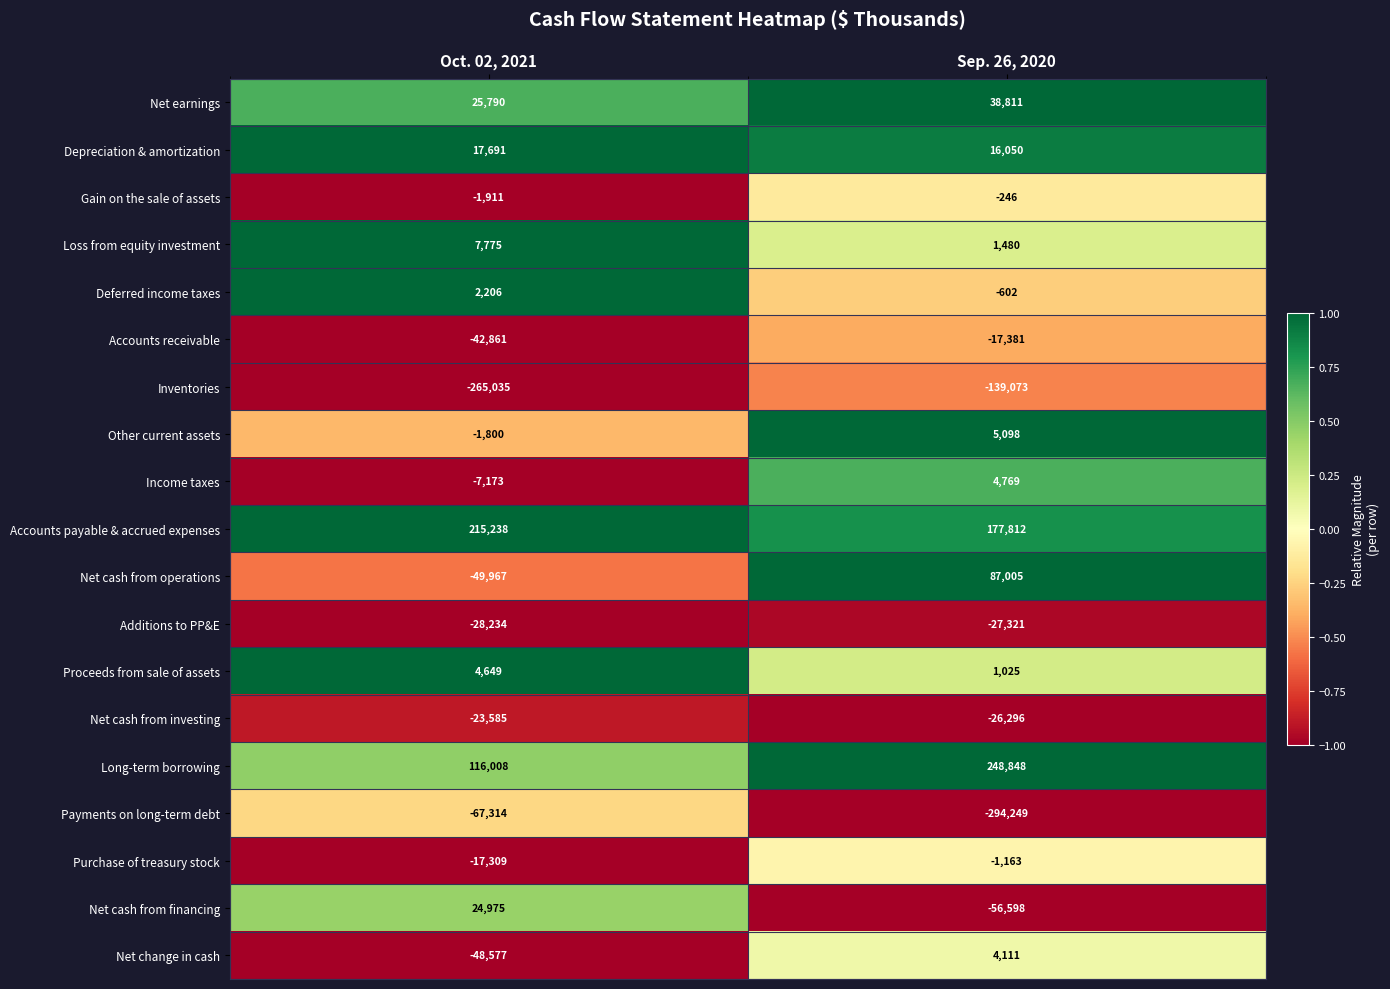

What is the difference between the Other current assets values at Sep. 26, 2020 and Oct. 02, 2021?

6898